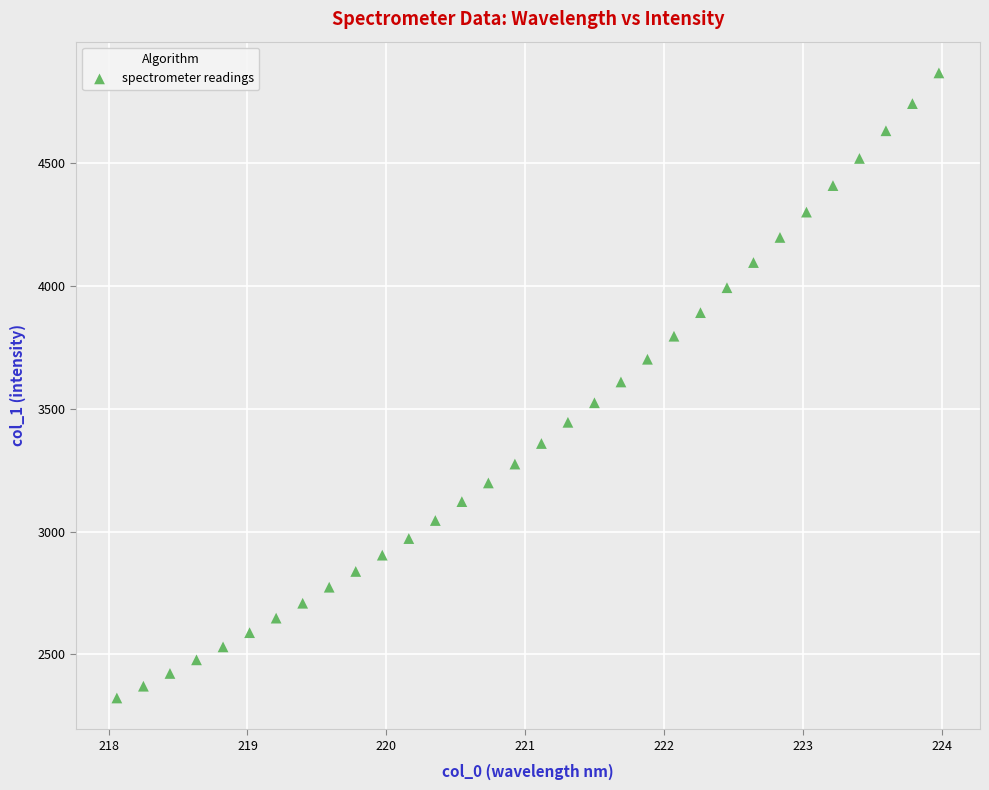

What is the range of Y values (max minus min)?

2545.7